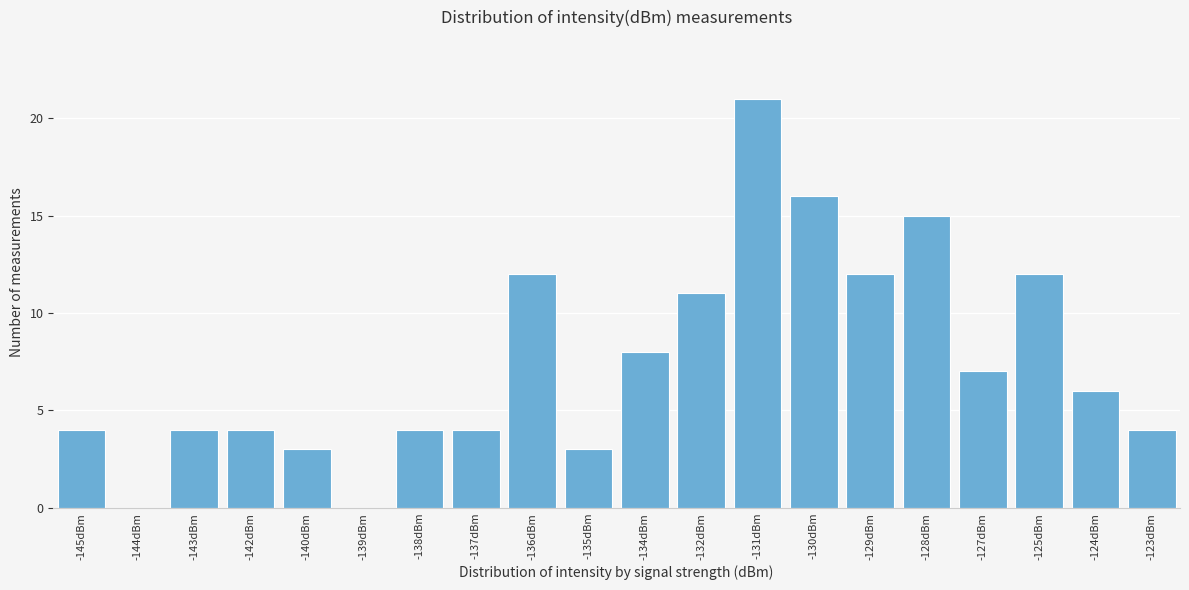

Reading left to right, transcribe all the data shown in this chart.

-145dBm=4	-144dBm=0	-143dBm=4	-142dBm=4	-140dBm=3	-139dBm=0	-138dBm=4	-137dBm=4	-136dBm=12	-135dBm=3	-134dBm=8	-132dBm=11	-131dBm=21	-130dBm=16	-129dBm=12	-128dBm=15	-127dBm=7	-125dBm=12	-124dBm=6	-123dBm=4